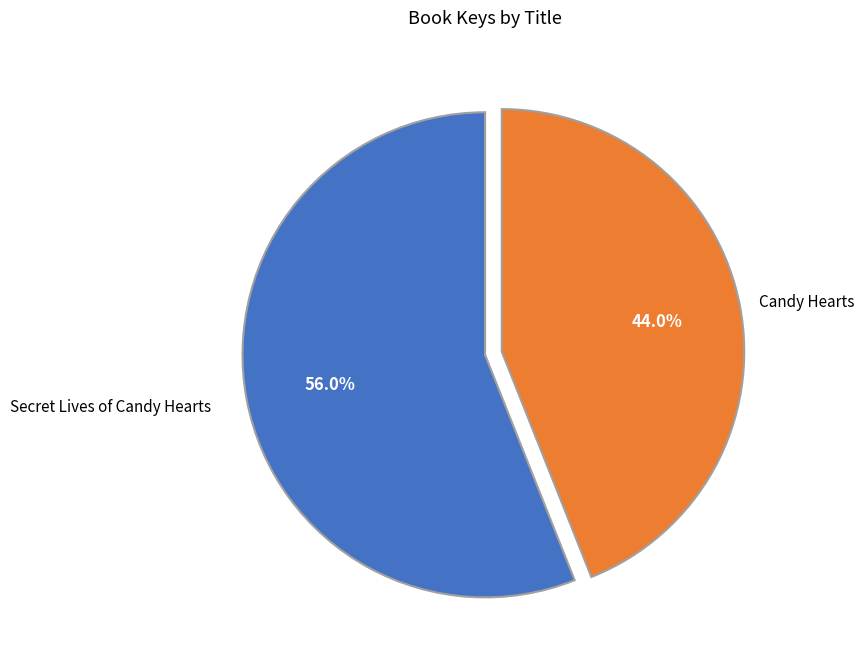

How many slices are in this pie chart?

2